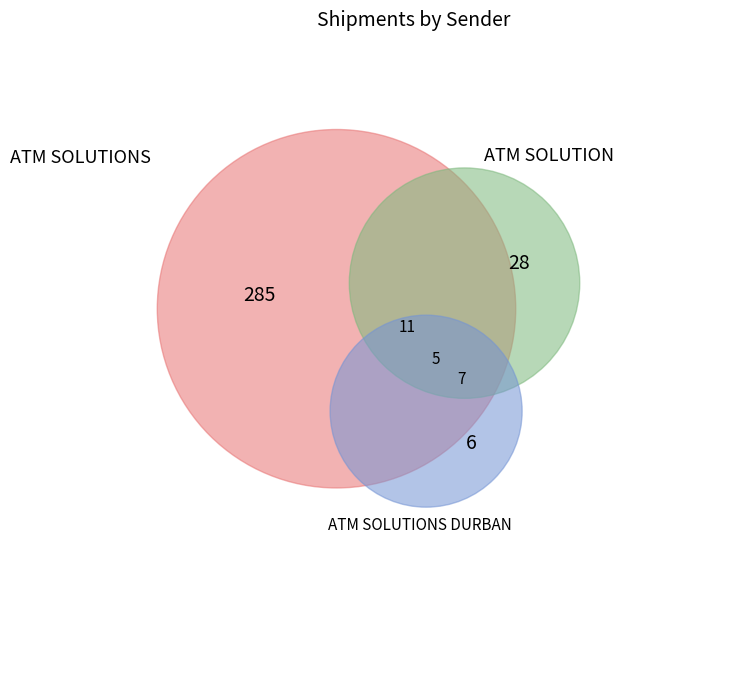

What is the majority slice?

ATM SOLUTIONS